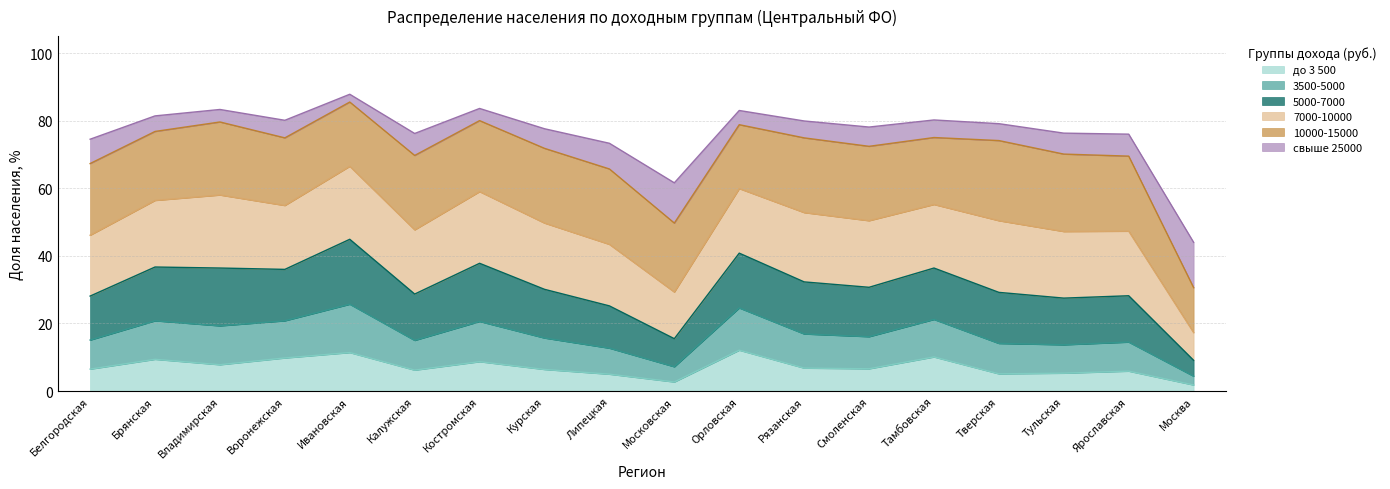

What is the total value across all series at Тамбовская?

80.2